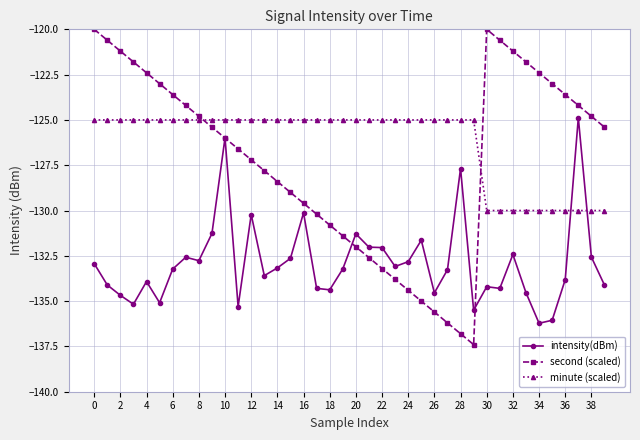

True or false: second (scaled) and minute (scaled) cross at least once.

True